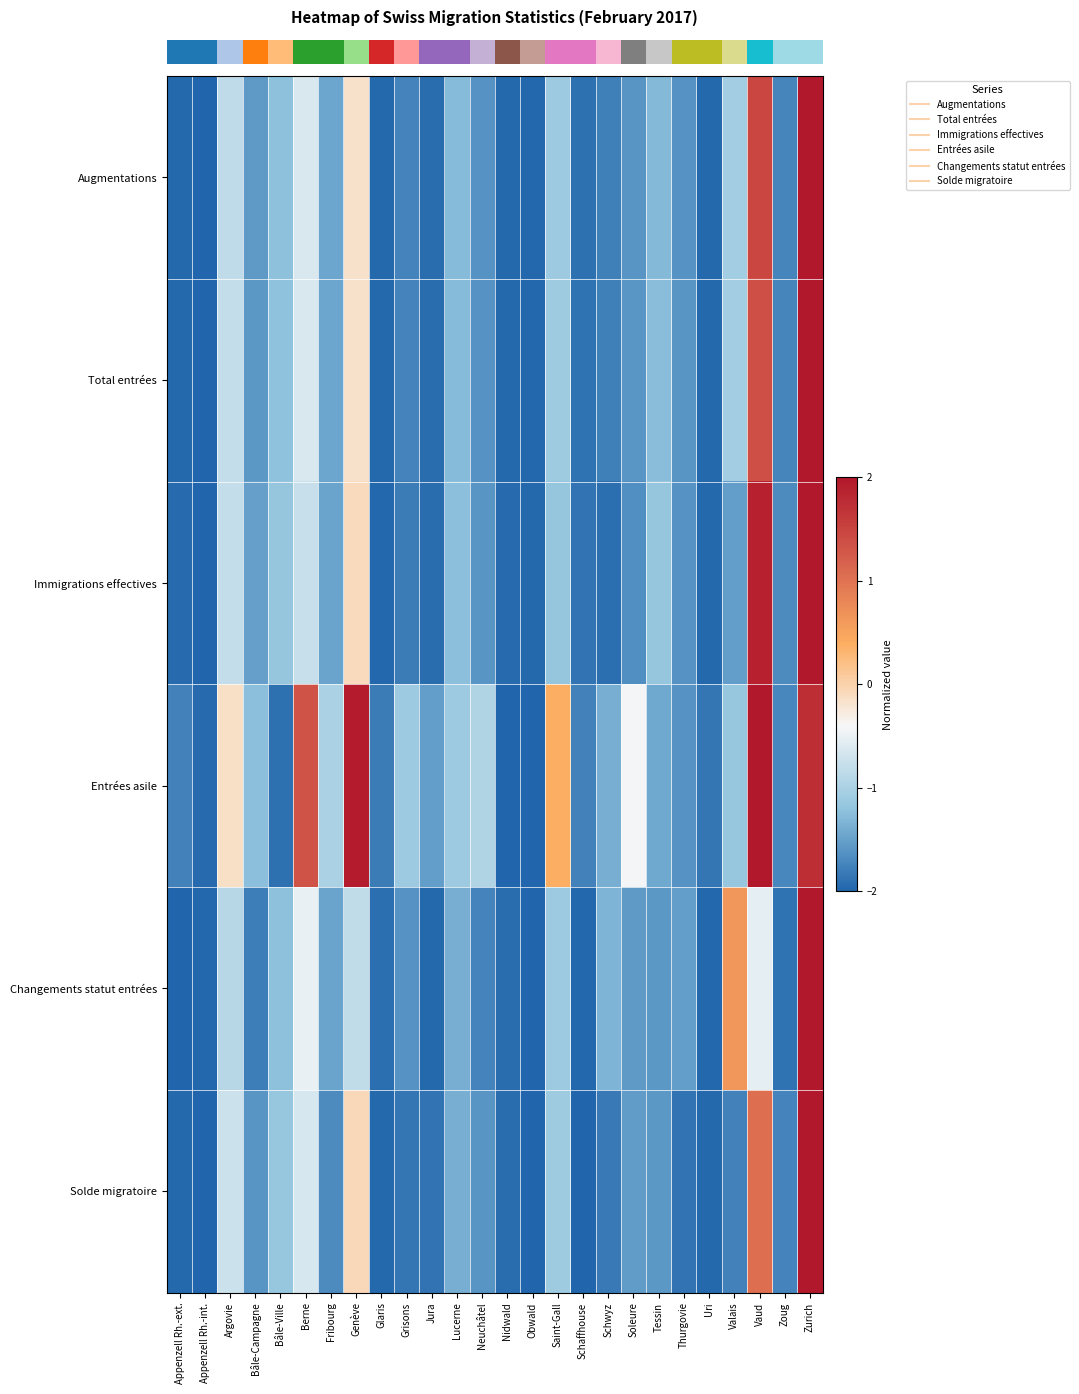

At how many categories does at least one series exceed 0?

6